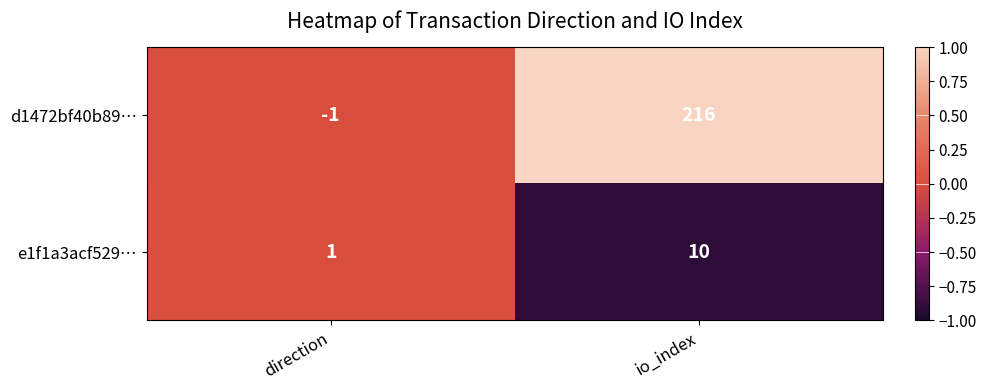

The value of e1f1a3acf529… at direction is 1. True or false?

True